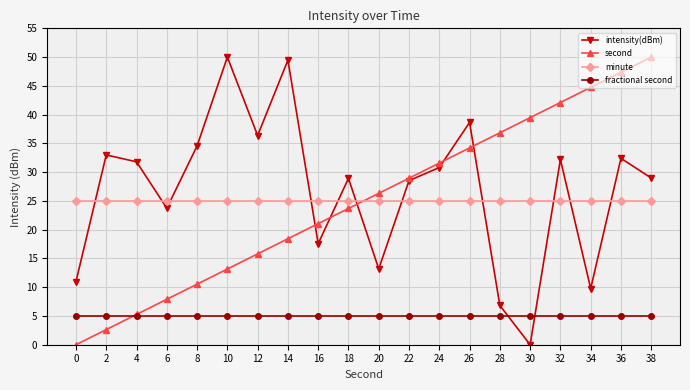

True or false: minute and fractional second intersect in this chart.

False